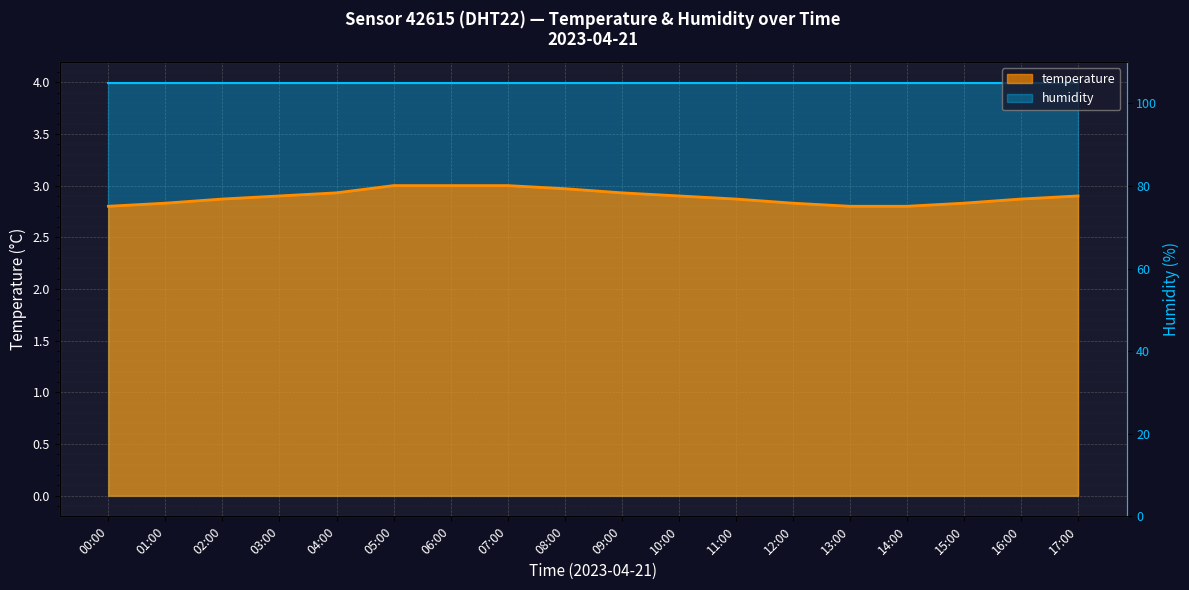

True or false: the data shows 3.0 at 08:00.

True